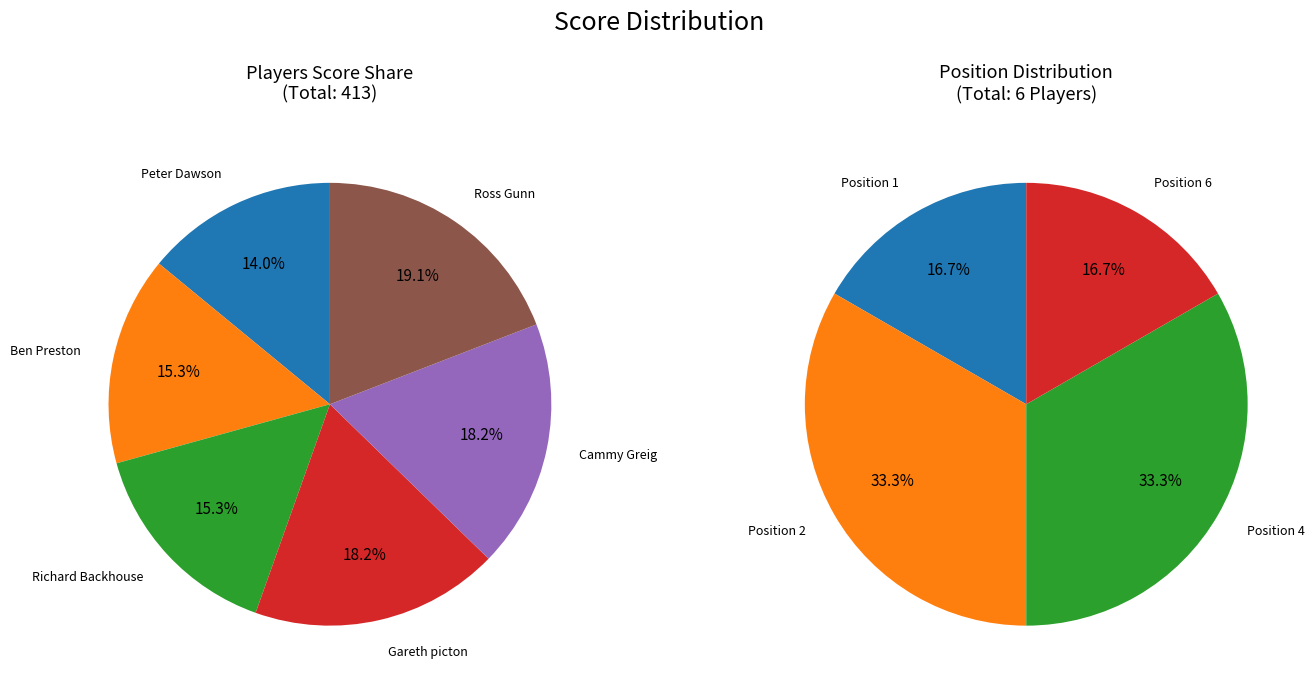

What percentage is the Gareth picton slice, to the nearest percent?

18%